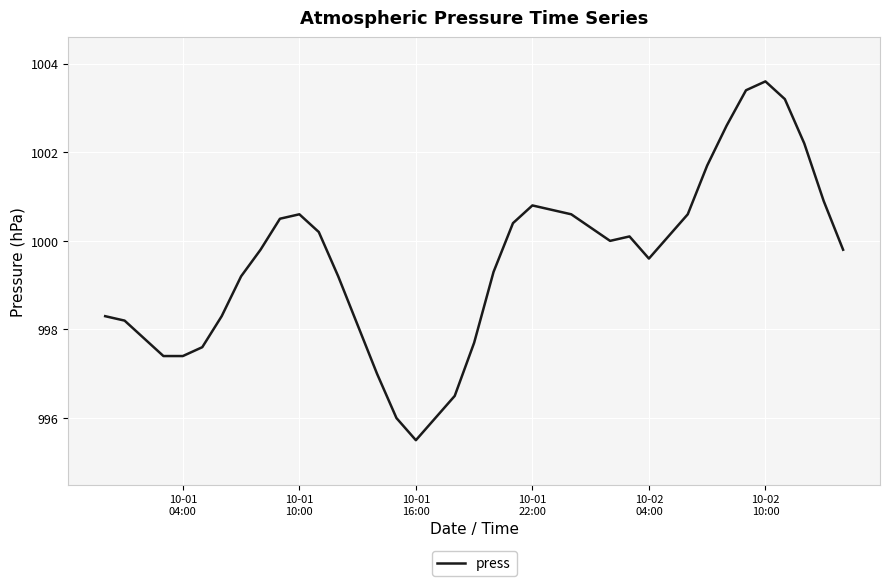

What is the difference between the maximum and minimum values?

8.1